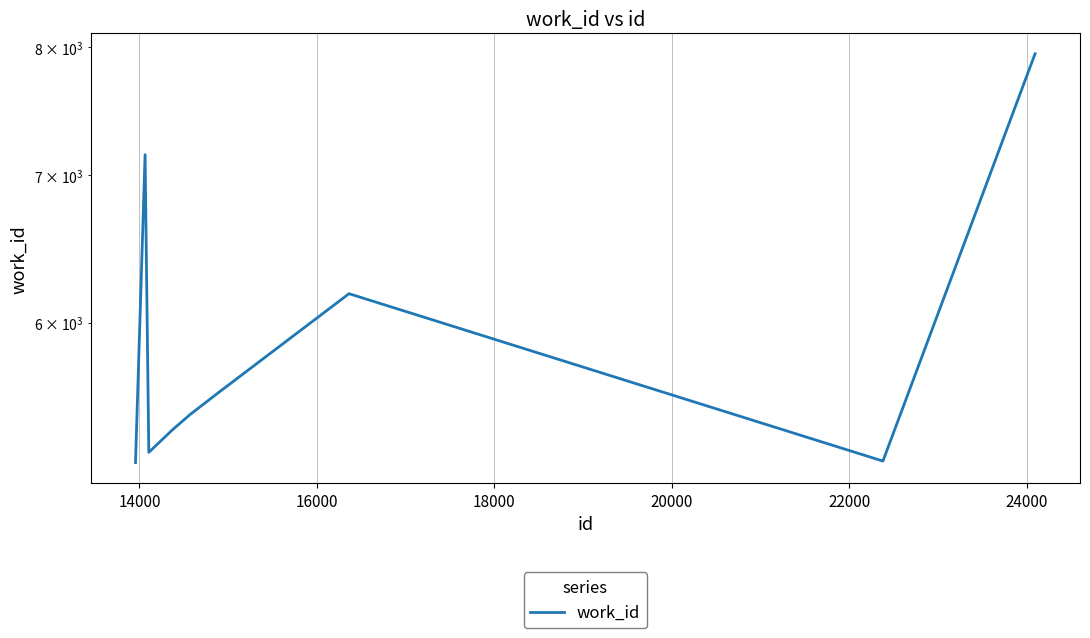

Is it true that the value at 26000 is 2854?

False